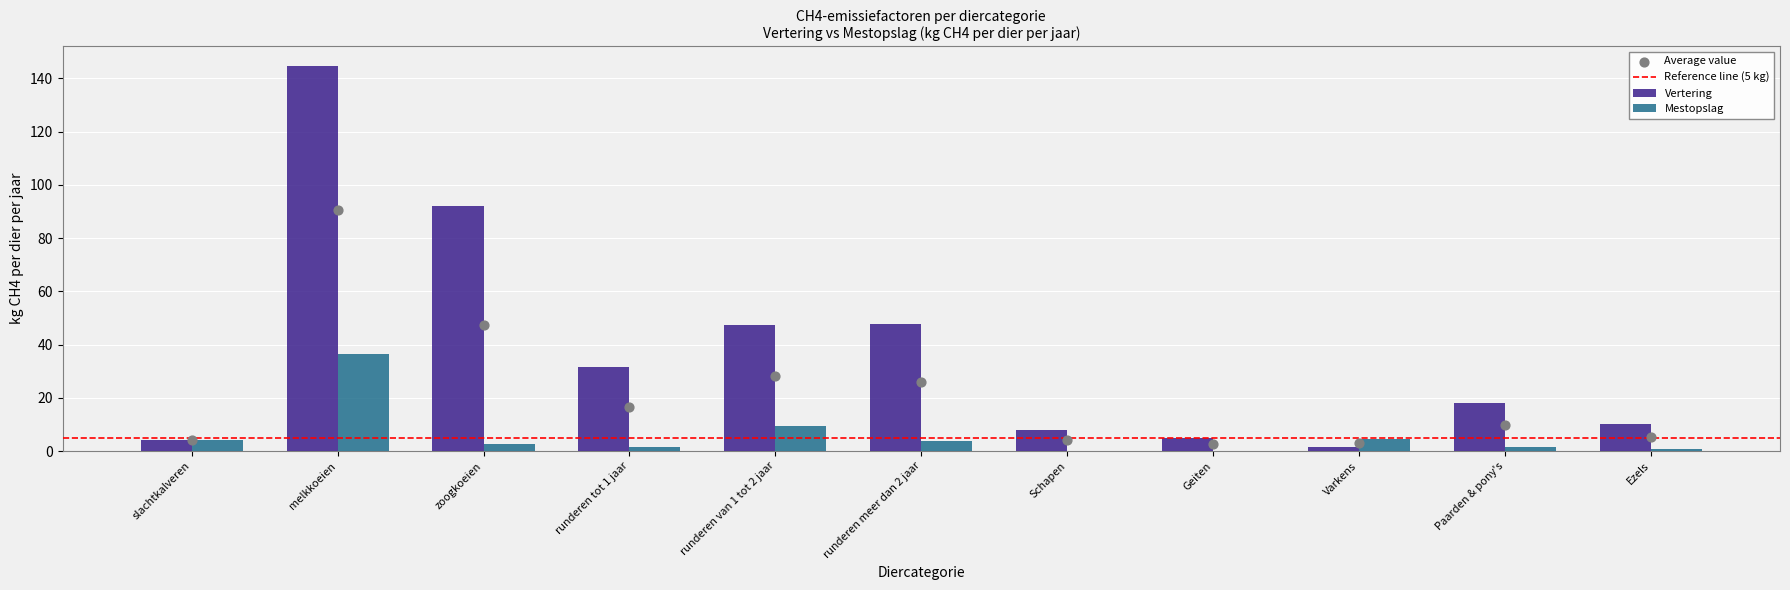

Which series contains the highest Y value?

Vertering